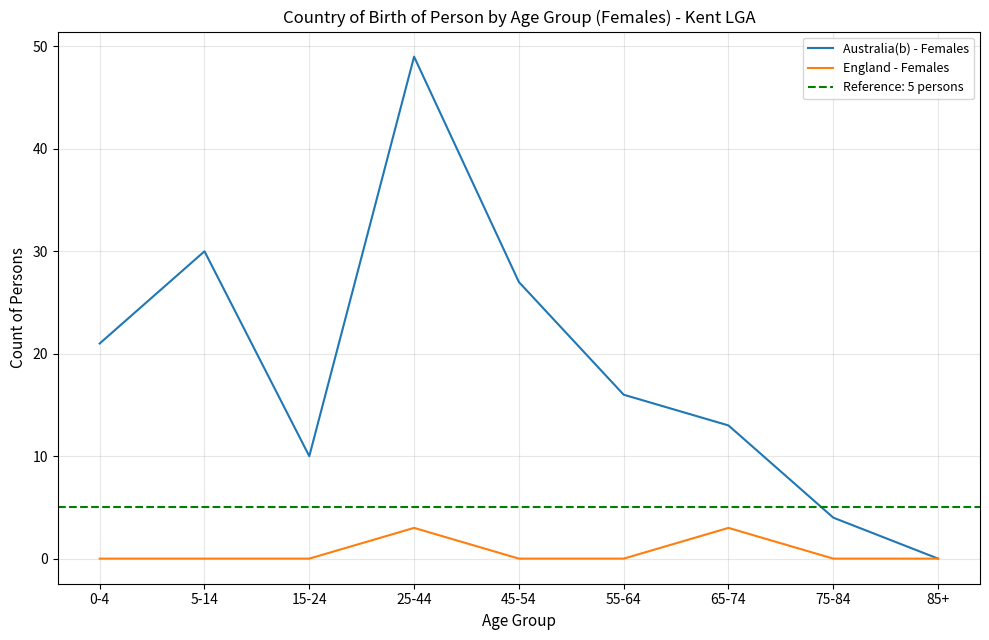

True or false: Australia(b) - Females has a value of 13 at 65-74.

True